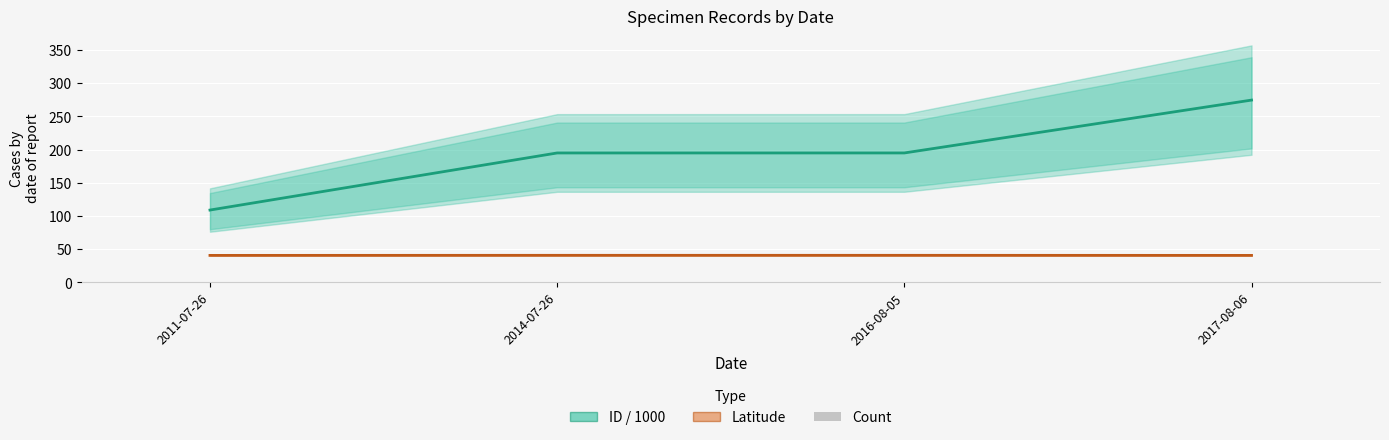

Which series has the largest range (max minus min)?

ID / 1000